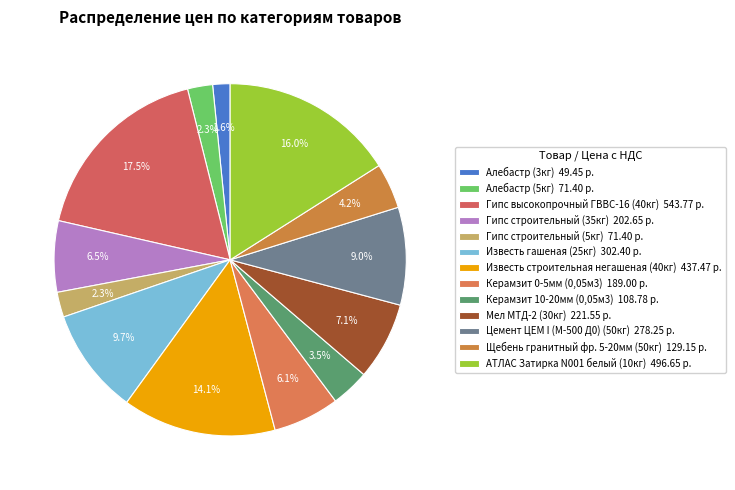

What is the change in value from Известь гашеная (25кг) to Цемент ЦЕМ I (М-500 Д0) (50кг)?

-24.1